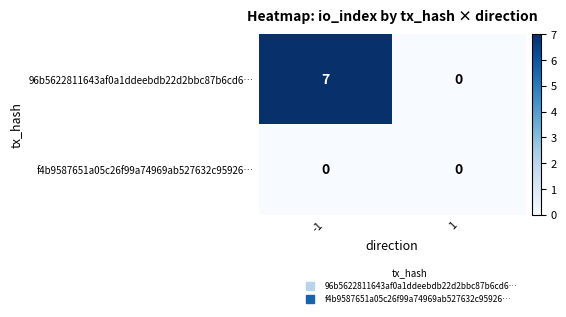

Rank the categories by 96b5622811643af0a1ddeebdb22d2bbc87b6cd6… value from highest to lowest.

-1, 1